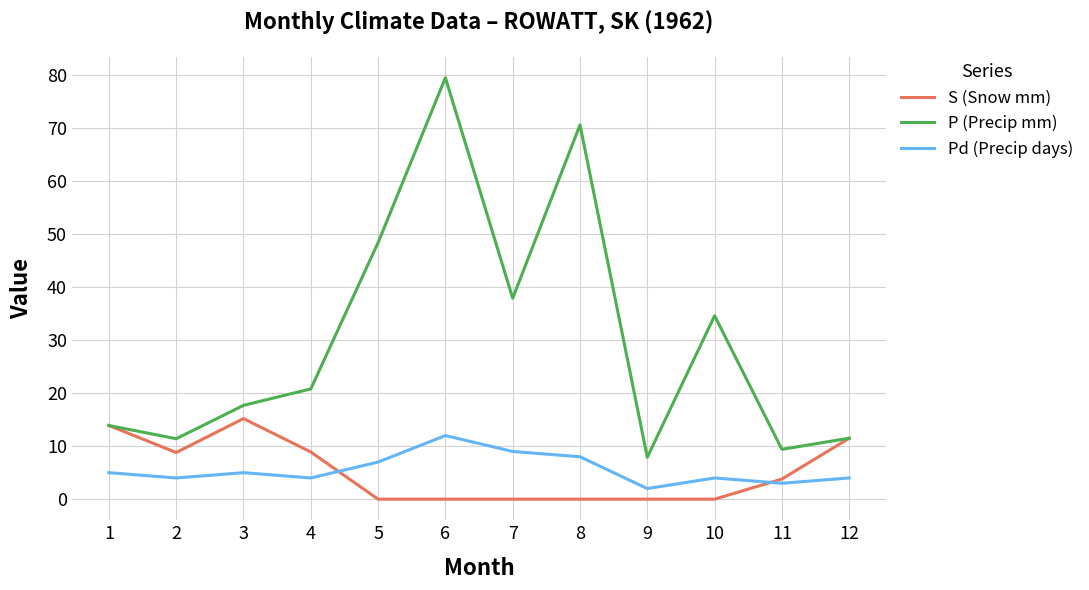

True or false: P (Precip mm) has more than 2 points higher than both neighbors.

True